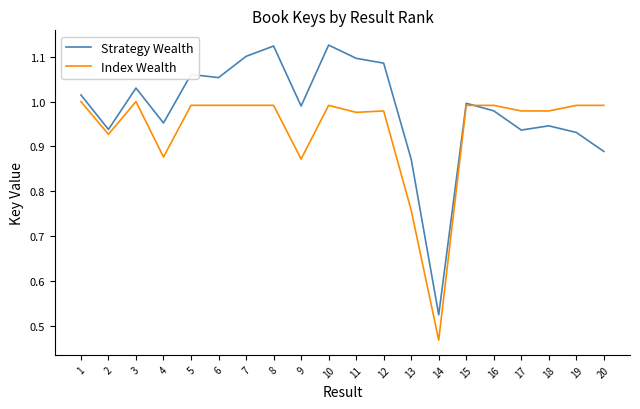

Rank the series by their maximum value, from lowest to highest.

Index Wealth, Strategy Wealth